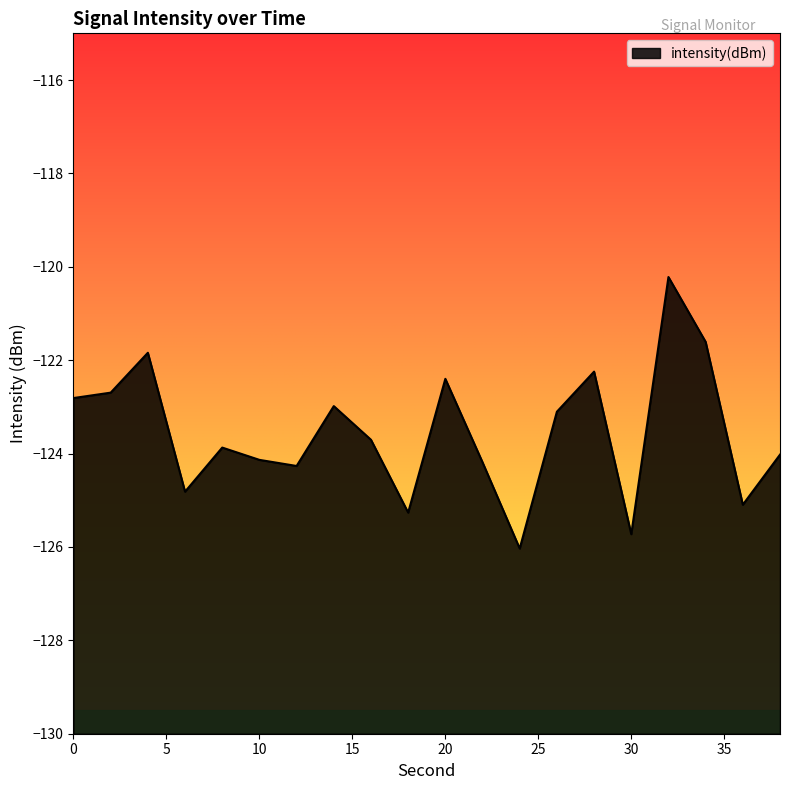

Reading left to right, what are all the values shown in this chart?

-122.8	-122.7	-121.8	-124.8	-123.9	-124.1	-124.3	-123.0	-123.7	-125.3	-122.4	-124.2	-126.0	-123.1	-122.2	-125.7	-120.2	-121.6	-125.1	-124.0